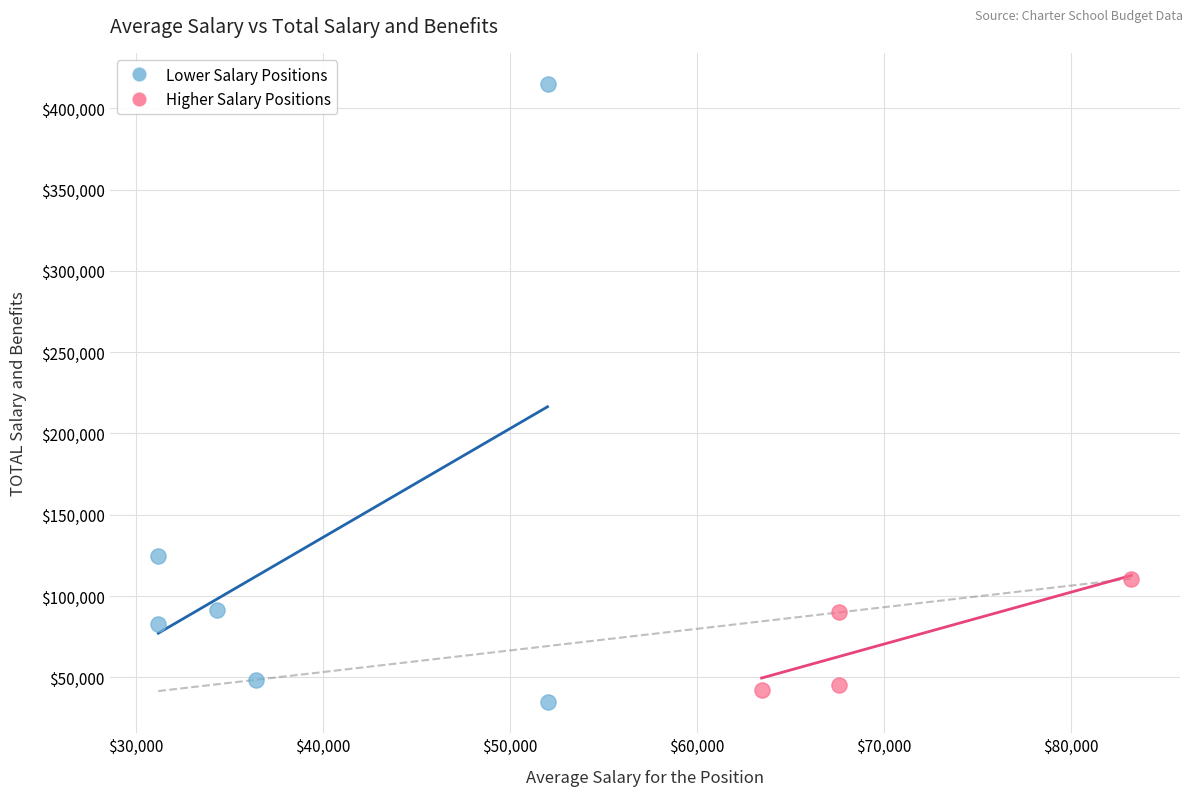

Which series has the largest Y range (max minus min)?

Lower Salary Positions